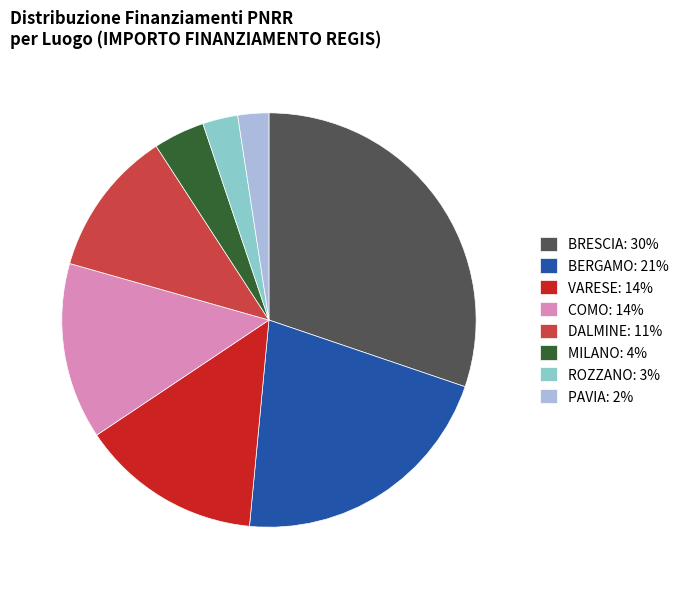

True or false: BRESCIA: 30% accounts for 30% of the total.

True